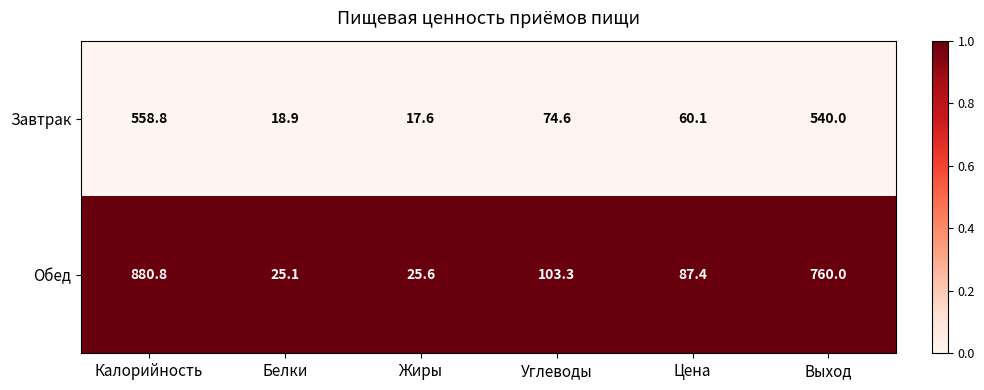

Which series changed the most between Калорийность and Выход?

Обед